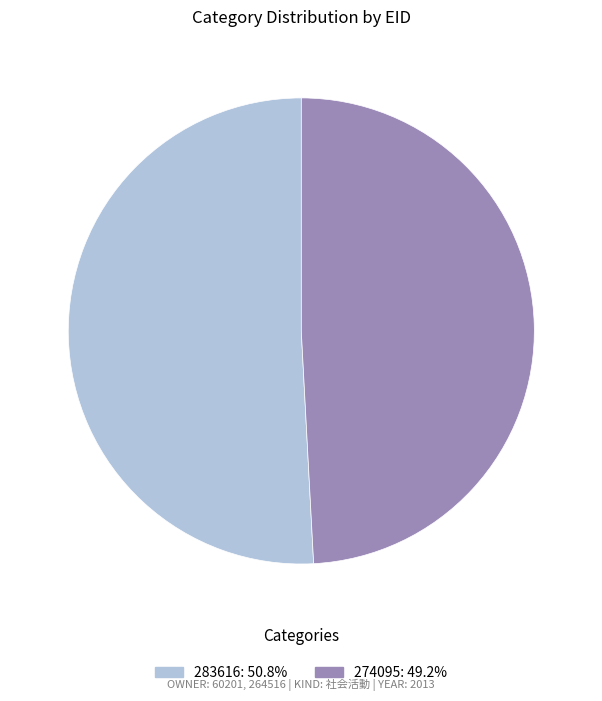

Approximately how many times larger is the value at 274095: 49.2% compared to 283616: 50.8%?

1.0